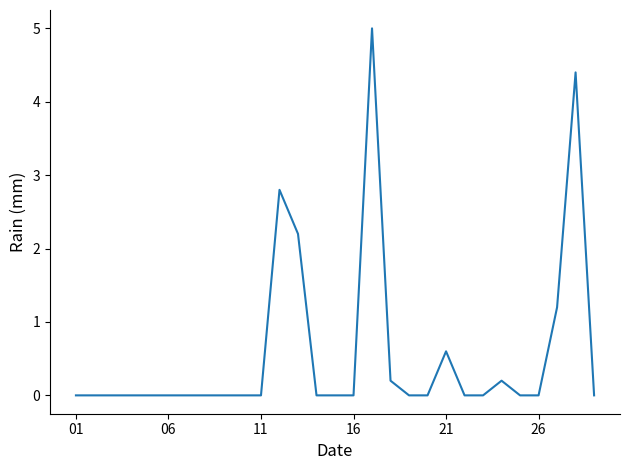

Does the chart have visible grid lines?

No